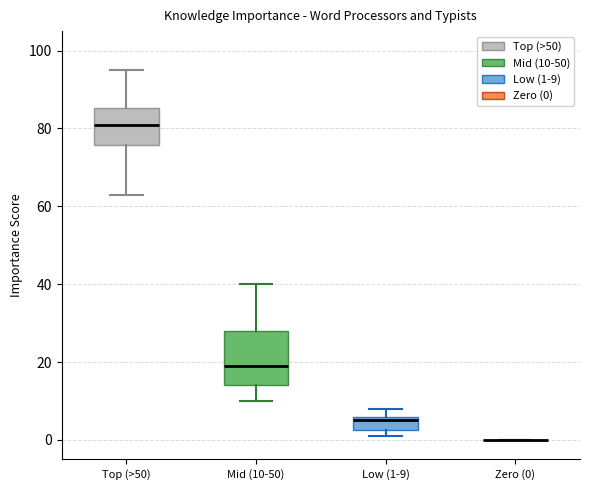

Reading left to right, read every box against the y-axis: the position of its median line, the range the box covers, and the ends of its whiskers. The values are not printed on the chart, so give them approximately, as read against the axis.

Top (>50): median 82, box 76 to 86, whiskers 64 to 96
Mid (10-50): median 20, box 14 to 28, whiskers 10 to 40
Low (1-9): median 6 (just below the box's upper edge), box 2 to 6, whiskers 2 (just below the box's lower edge) to 8
Zero (0): box collapsed to a line at 0, whiskers 0 to 0